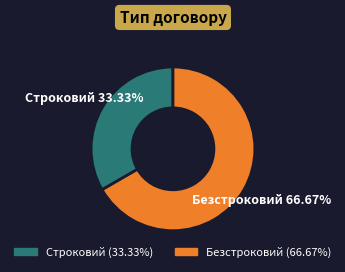

The Строковий slice represents 33% of the pie. True or false?

True